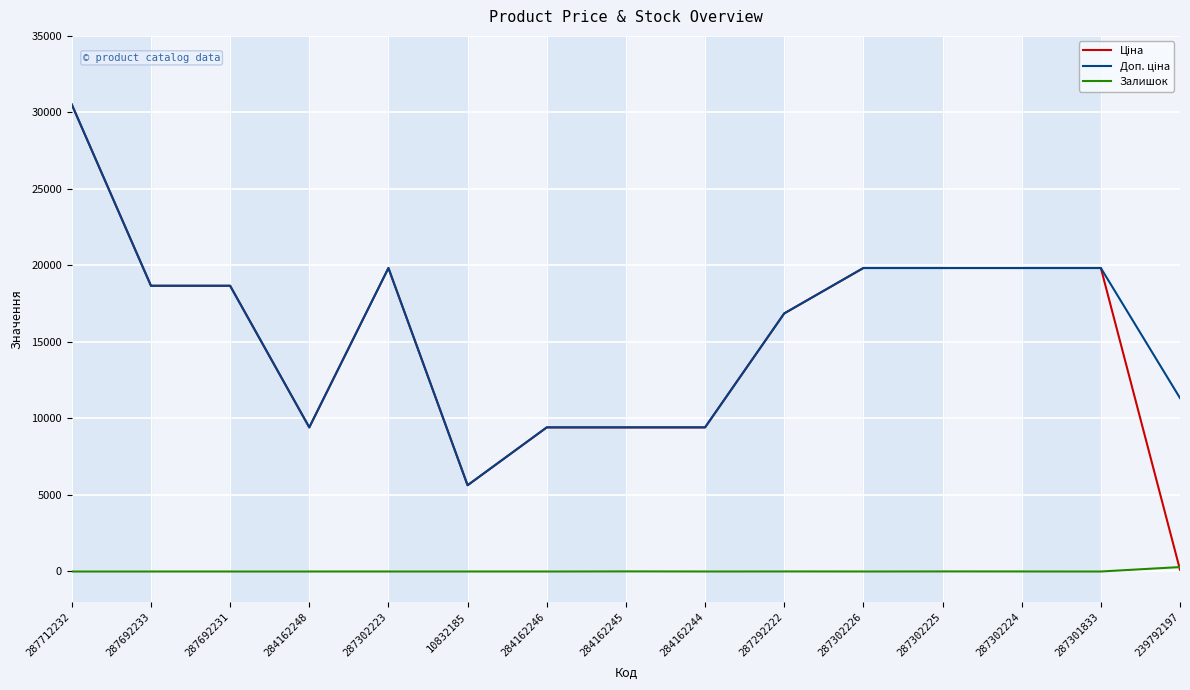

What position from the left is 287692233?

2